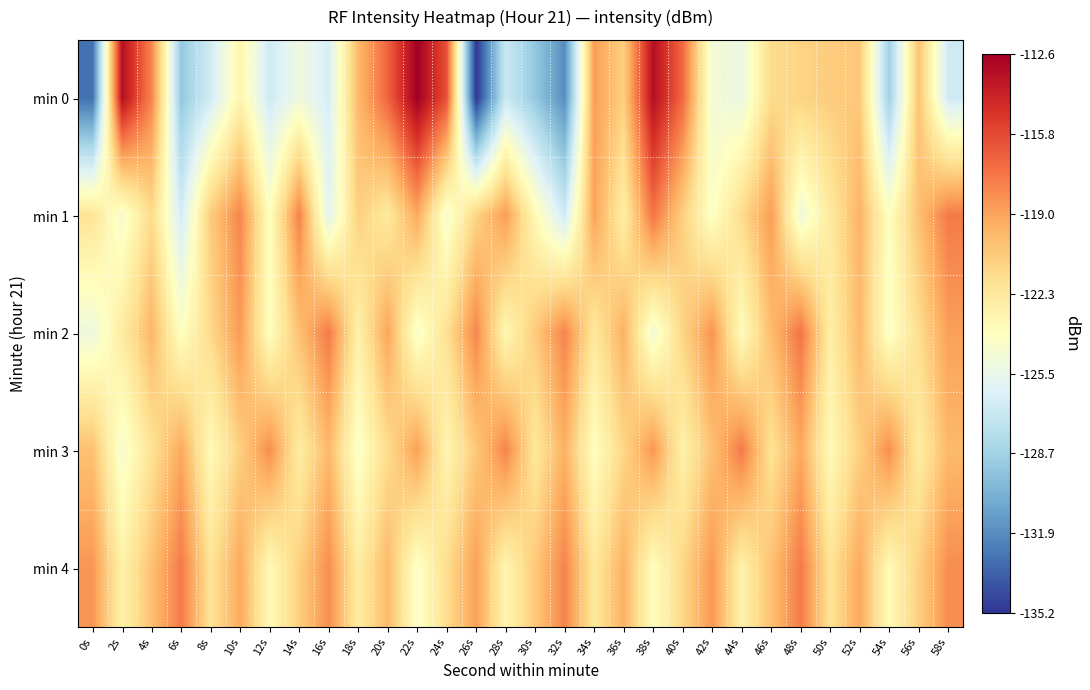

At which category is the sum across all series the highest?

38s